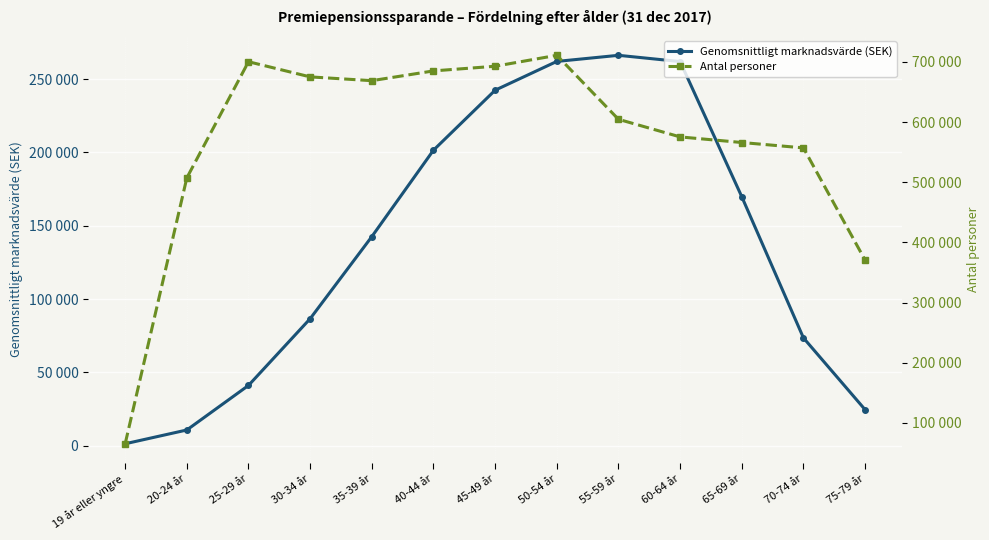

Rank the categories by Antal personer value from highest to lowest.

50-54 år, 25-29 år, 45-49 år, 40-44 år, 30-34 år, 35-39 år, 55-59 år, 60-64 år, 65-69 år, 70-74 år, 20-24 år, 75-79 år, 19 år eller yngre